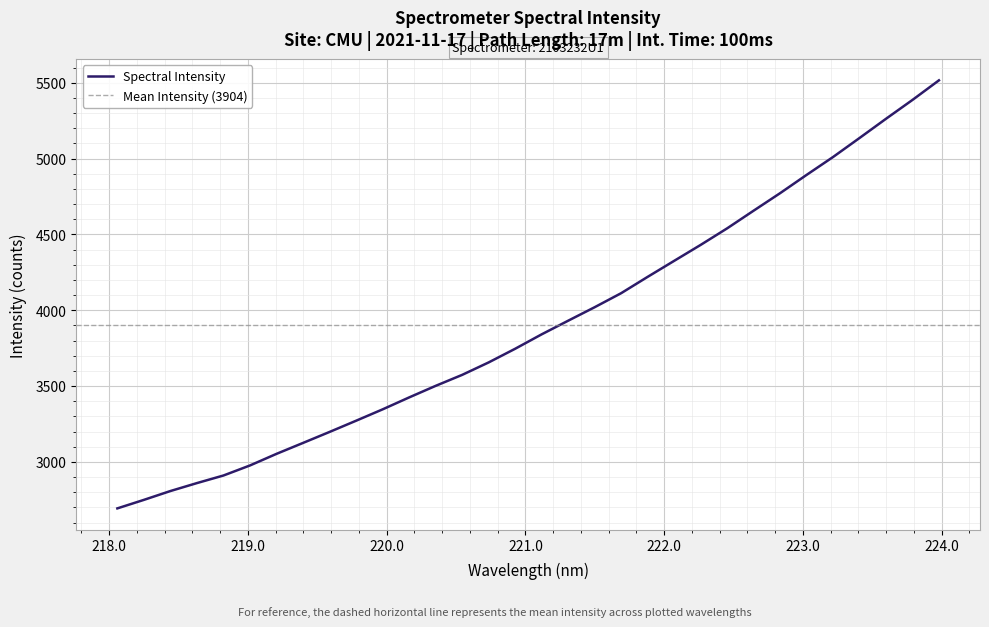

How many data points are above 3840?

16